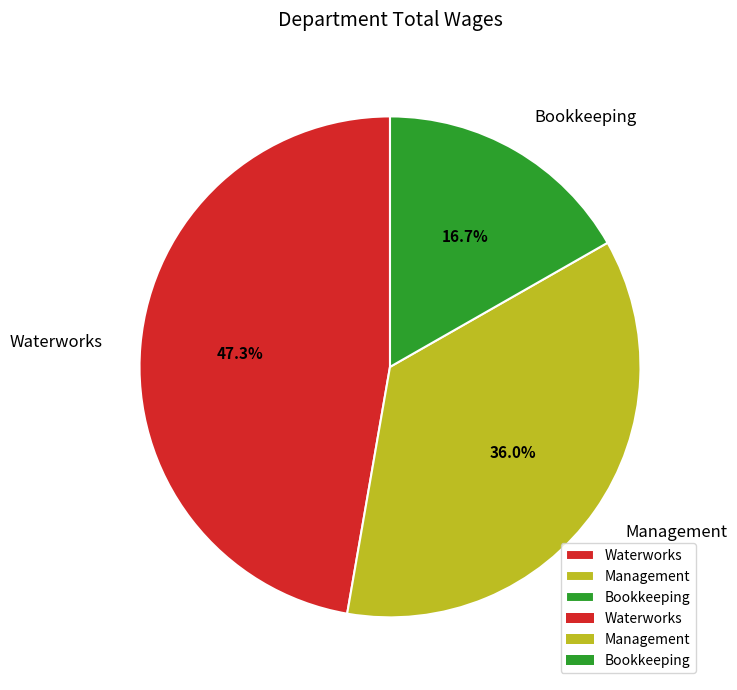

Which category has the smallest portion of the pie?

Bookkeeping